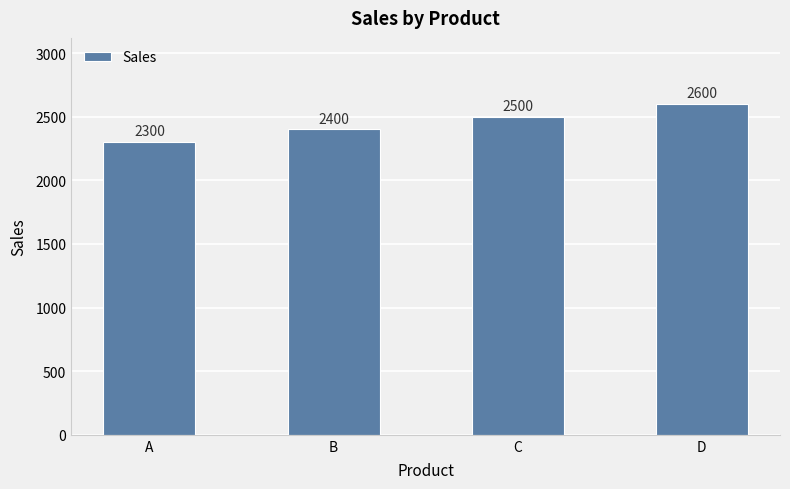

What is the smallest value displayed?

2300